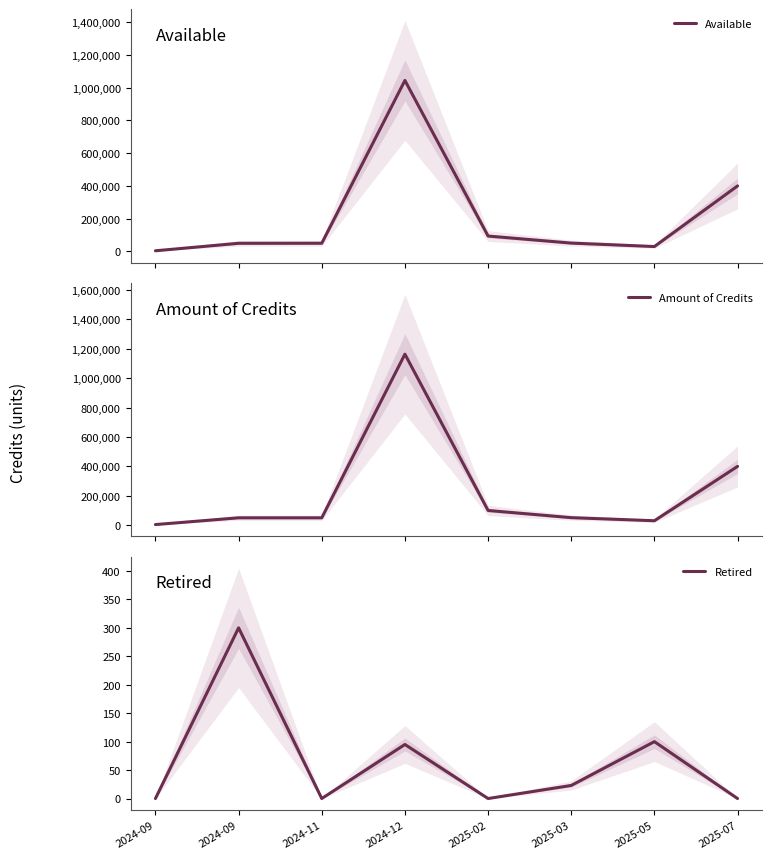

Is it true that Retired equals -148 at 2025-02?

False